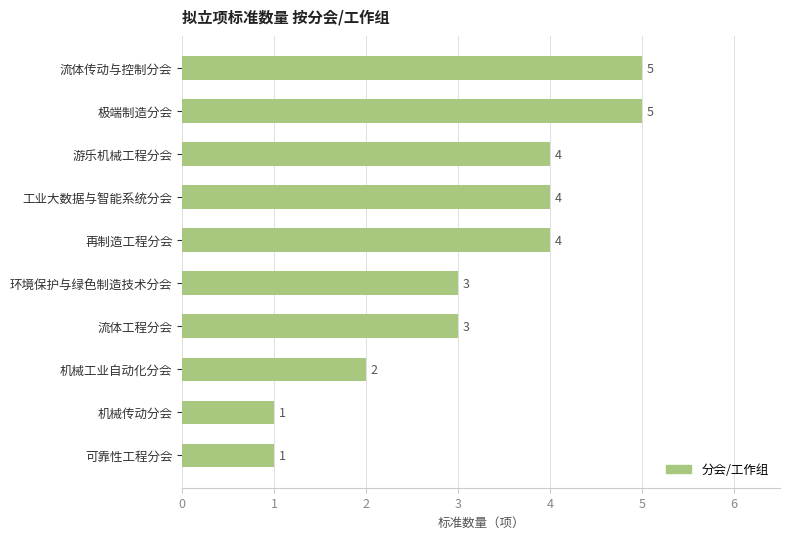

What is the sum of all values?

32